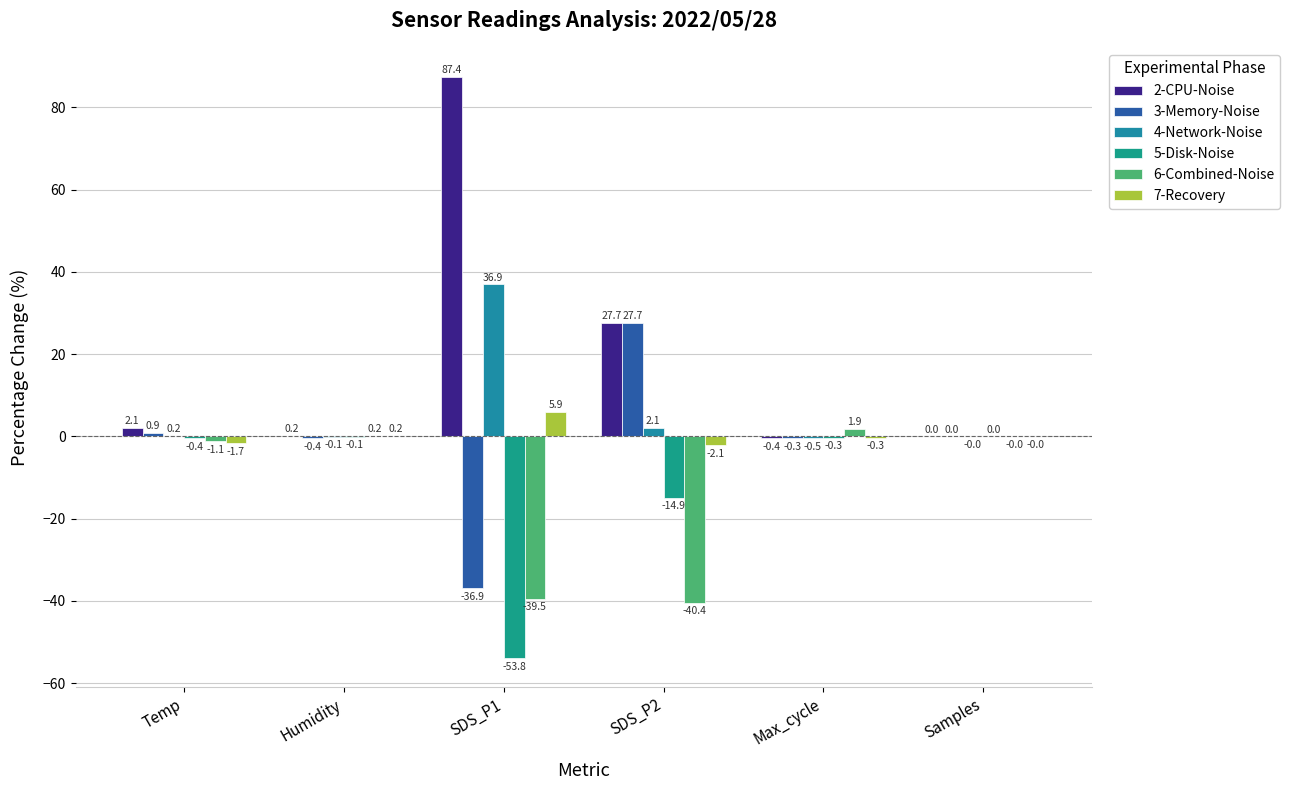

What are all the series names shown in the legend?

2-CPU-Noise, 3-Memory-Noise, 4-Network-Noise, 5-Disk-Noise, 6-Combined-Noise, 7-Recovery